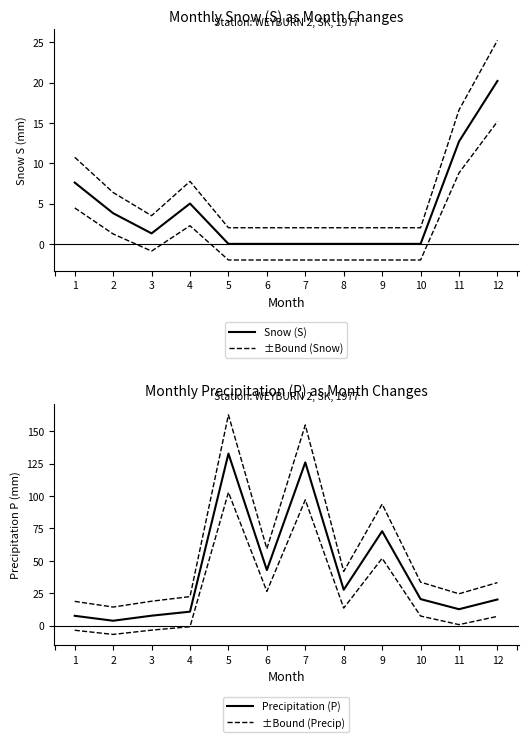

Rank the series by their maximum value, from highest to lowest.

±Bound (Precip), Precipitation (P), ±Bound (Snow), Snow (S)